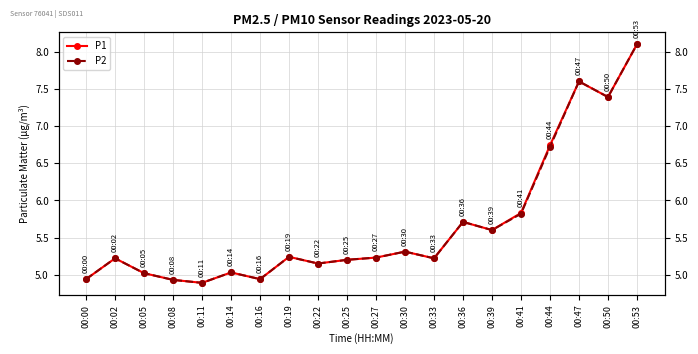

What is the total value across all series at 00:08?

9.9